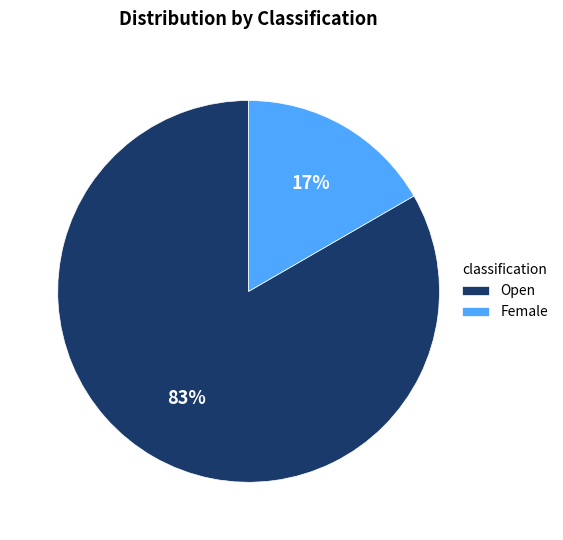

Between Female and Open, which is larger?

Open